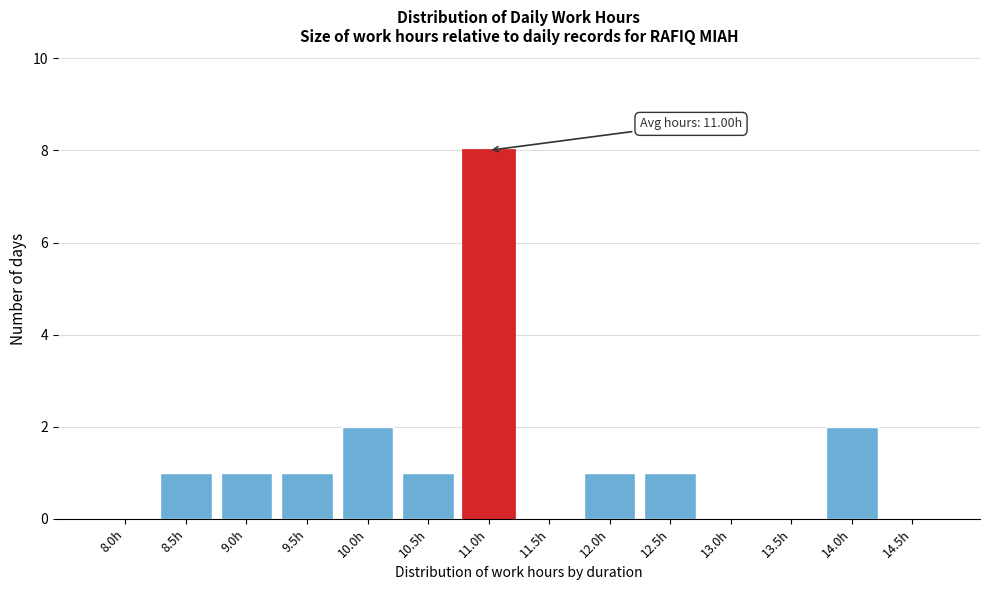

Reading left to right, transcribe all the data shown in this chart.

8.0h=0	8.5h=1	9.0h=1	9.5h=1	10.0h=2	10.5h=1	11.0h=8	11.5h=0	12.0h=1	12.5h=1	13.0h=0	13.5h=0	14.0h=2	14.5h=0